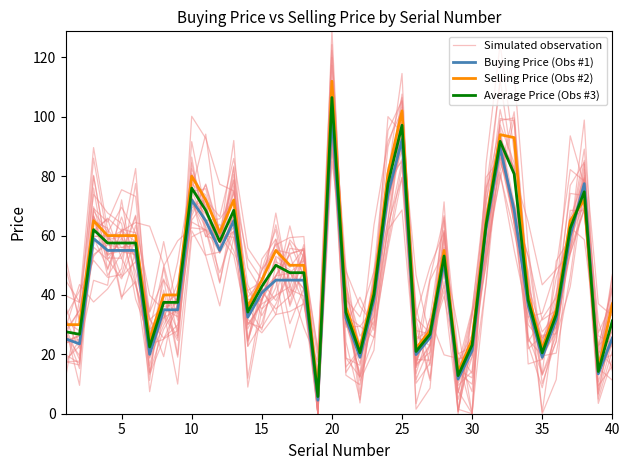

Which series has the largest range (max minus min)?

Selling Price (Obs #2)